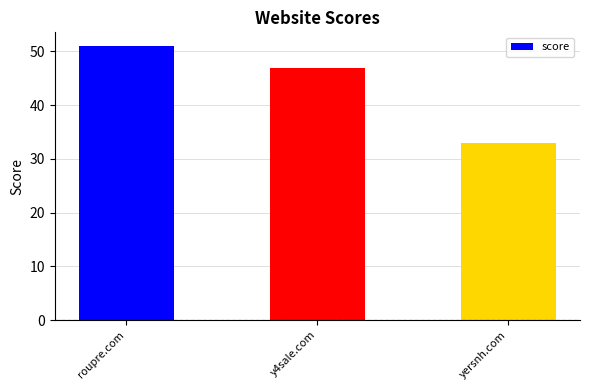

Rank the categories by value from lowest to highest.

yersnh.com, y4sale.com, roupre.com